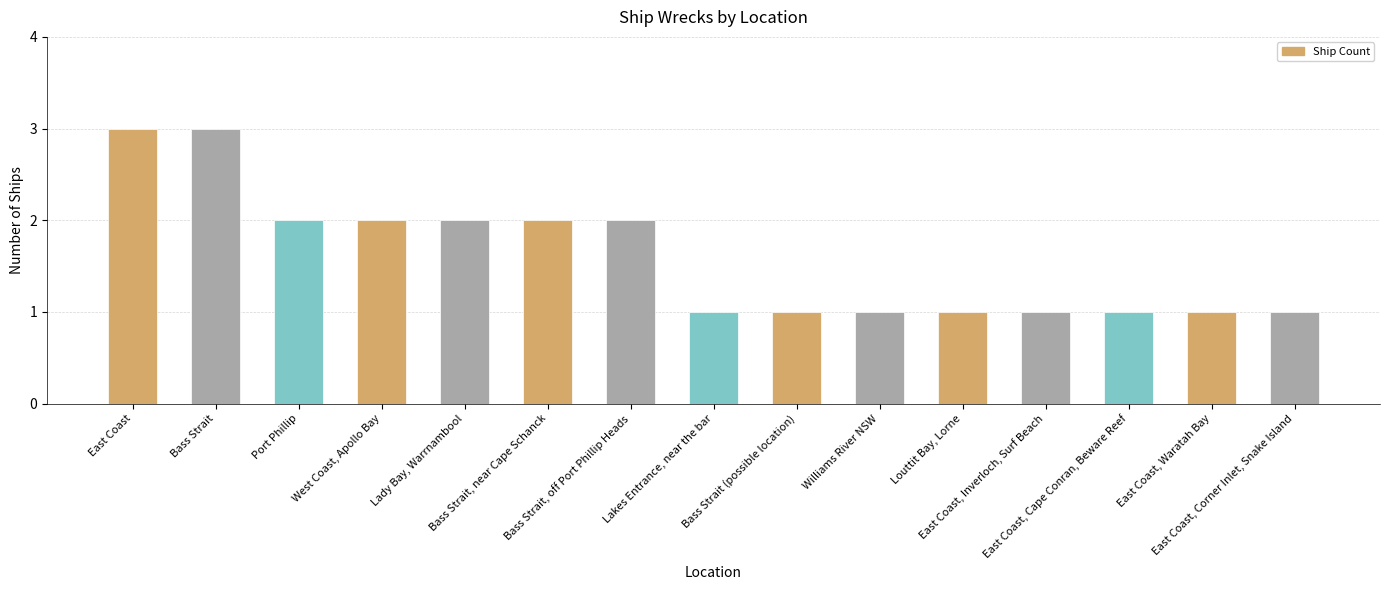

Reading left to right, transcribe all the data shown in this chart.

3	3	2	2	2	2	2	1	1	1	1	1	1	1	1